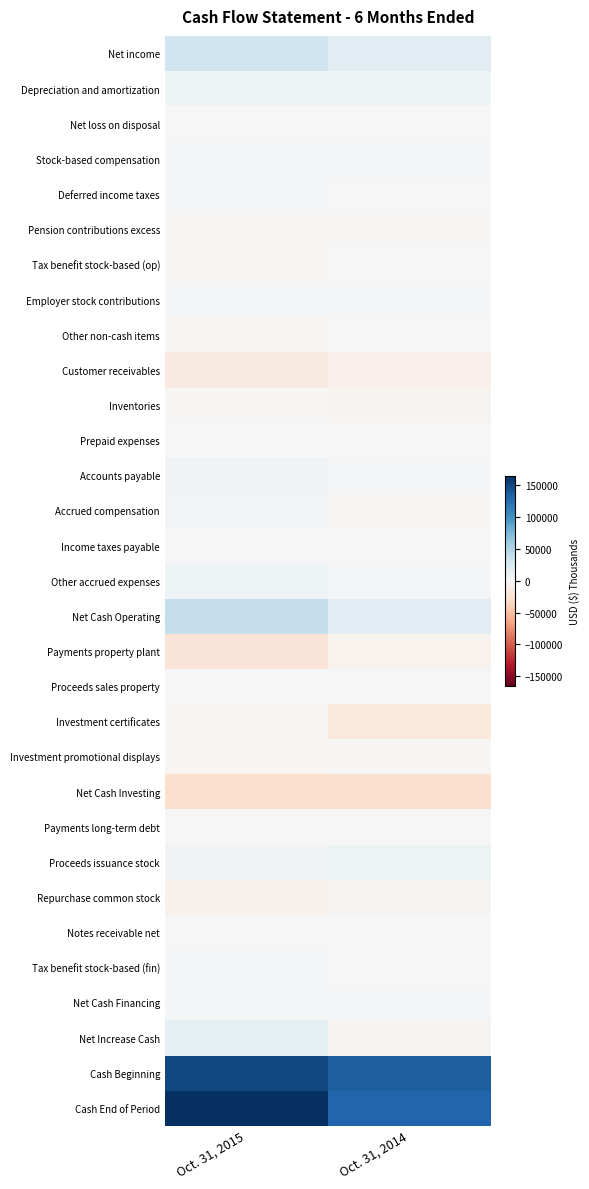

Which category has the lowest value across all series?

Oct. 31, 2014